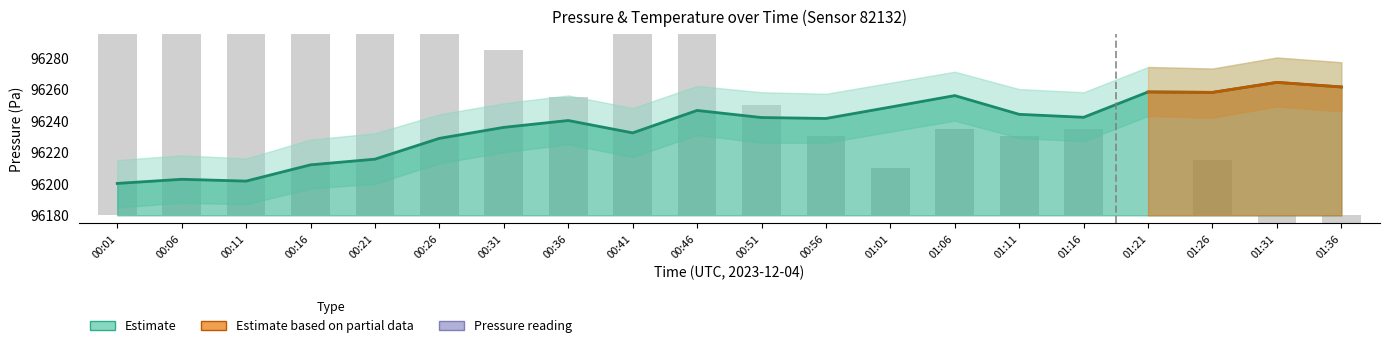

How many groups of bars are there?

20